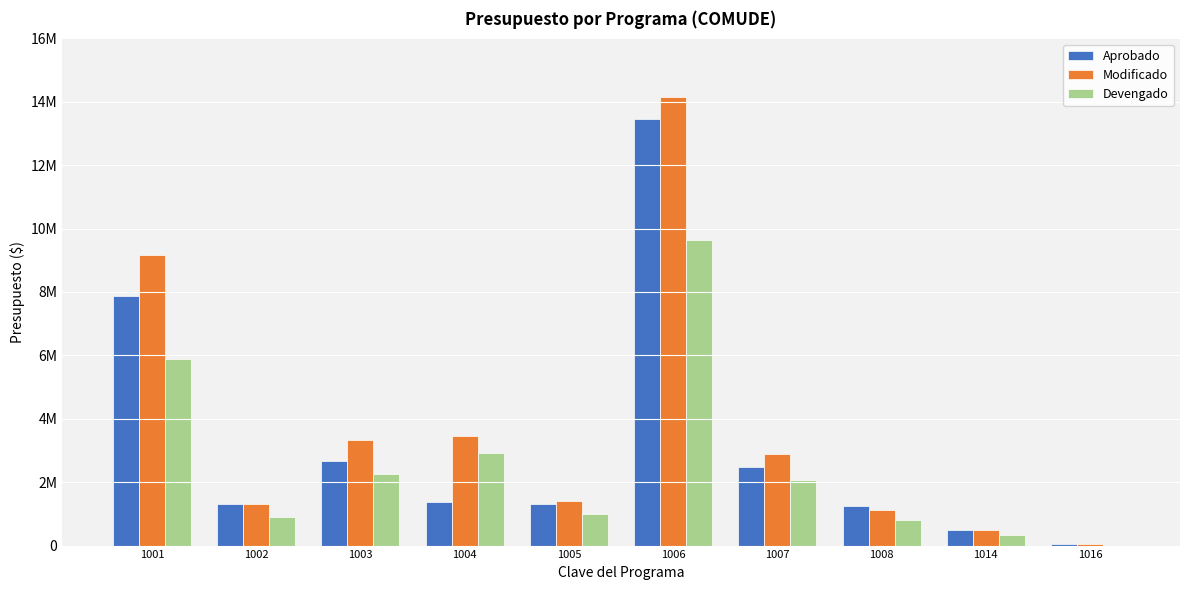

What is the average value of the Modificado series?

3732201.5